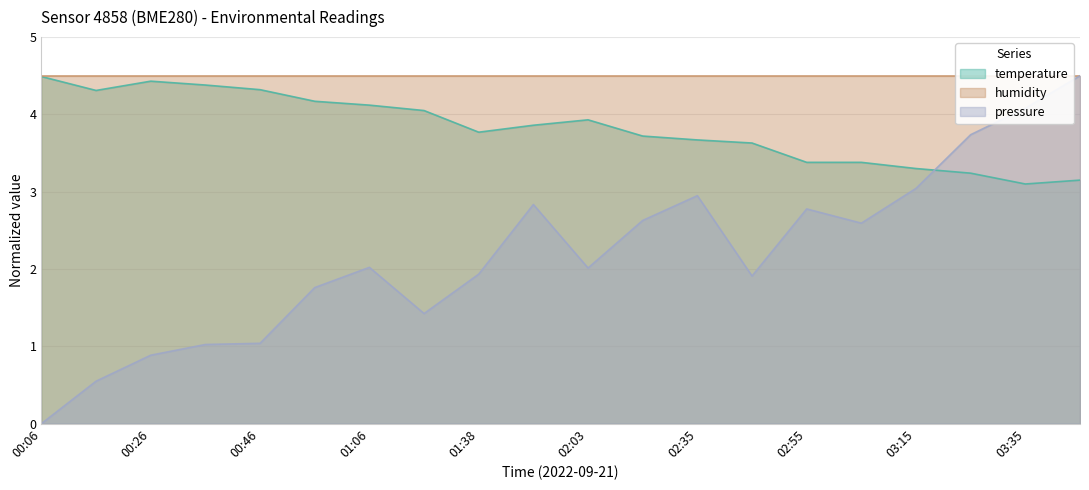

What is the sum of all temperature values?

76.4